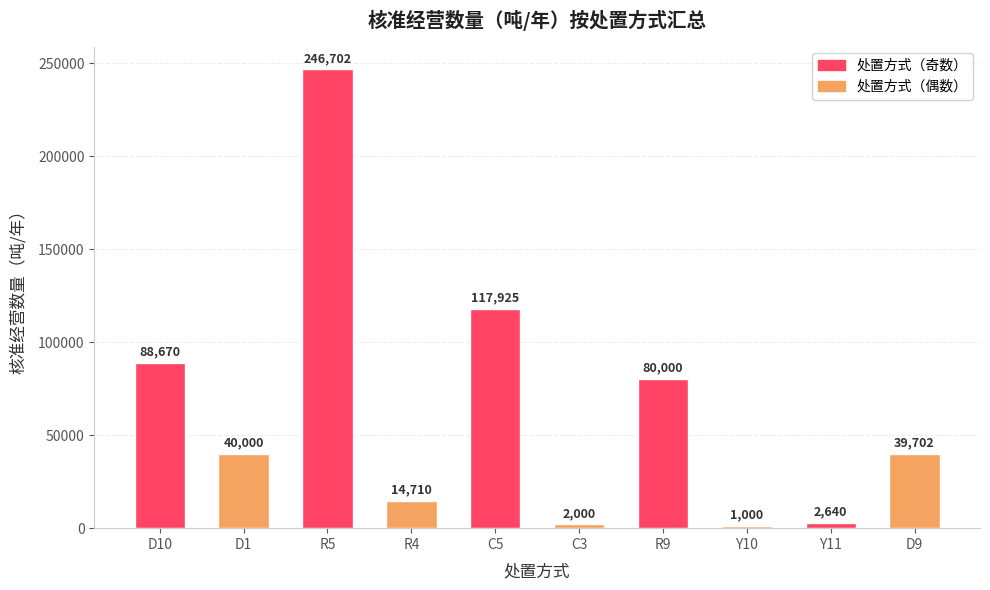

Reading left to right, list all the values displayed in this chart.

D10=88670	D1=40000	R5=246702	R4=14710	C5=117925	C3=2000	R9=80000	Y10=1000	Y11=2640	D9=39702